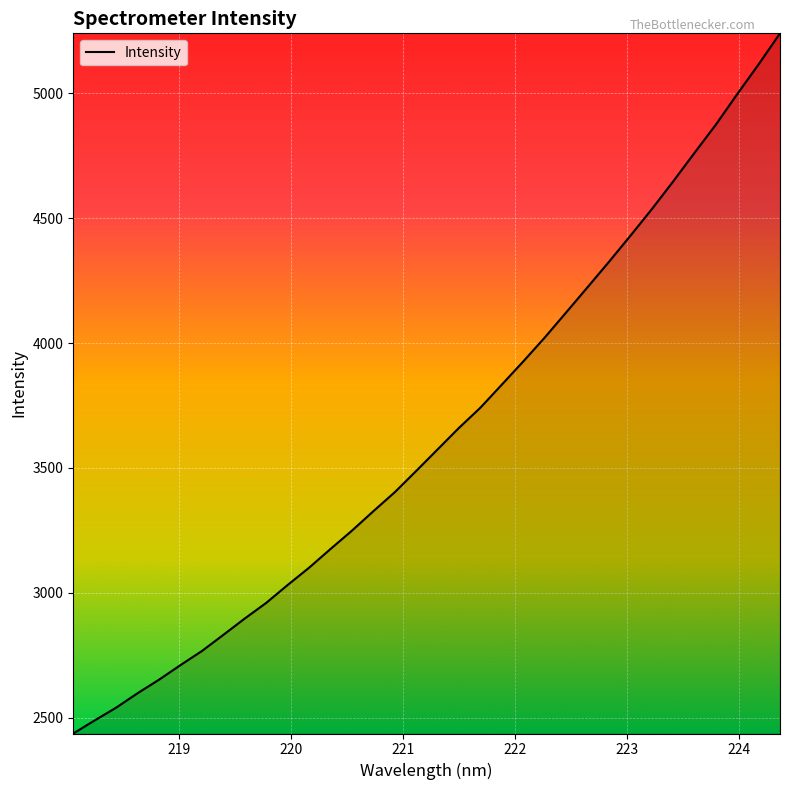

What is the greatest value displayed?

5240.7